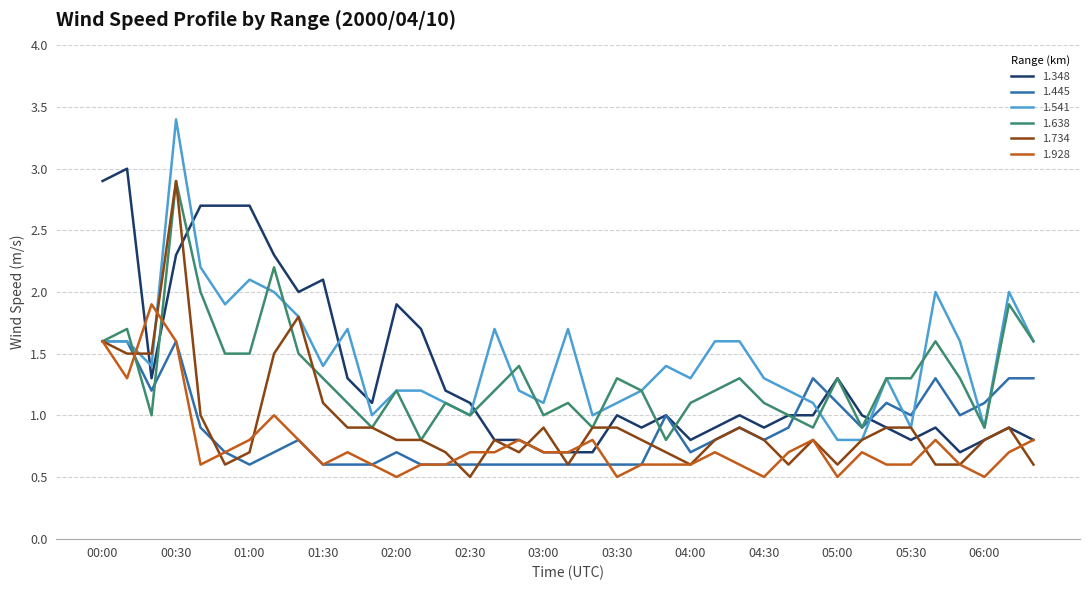

What is the lowest value of the 1.348 series?

0.7